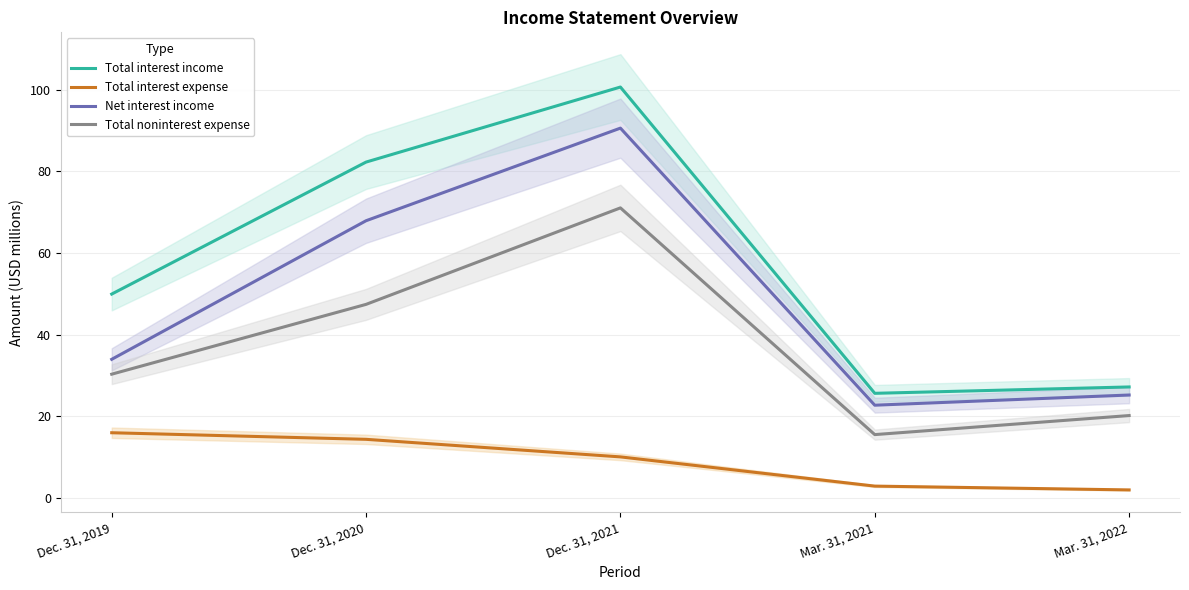

True or false: Net interest income and Total noninterest expense intersect in this chart.

False